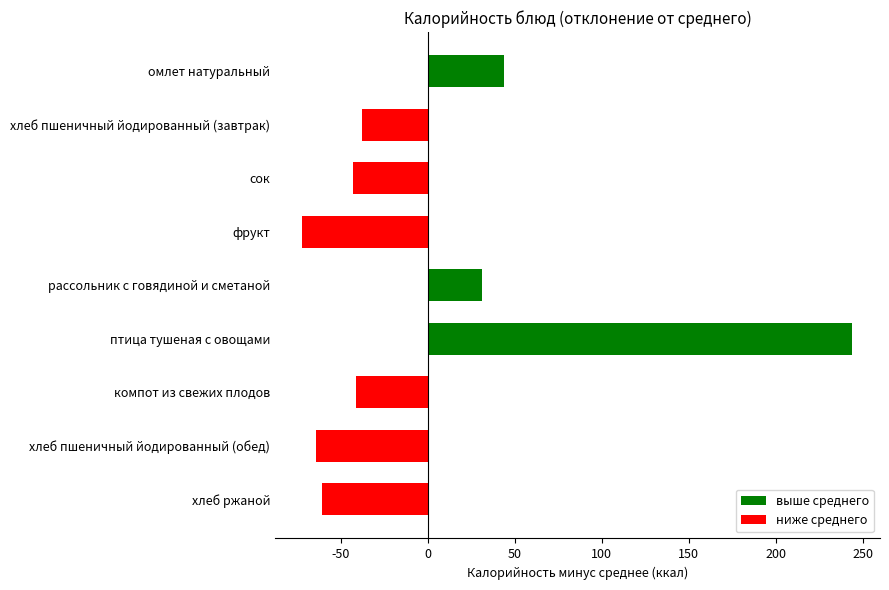

How many bars are there in total?

9